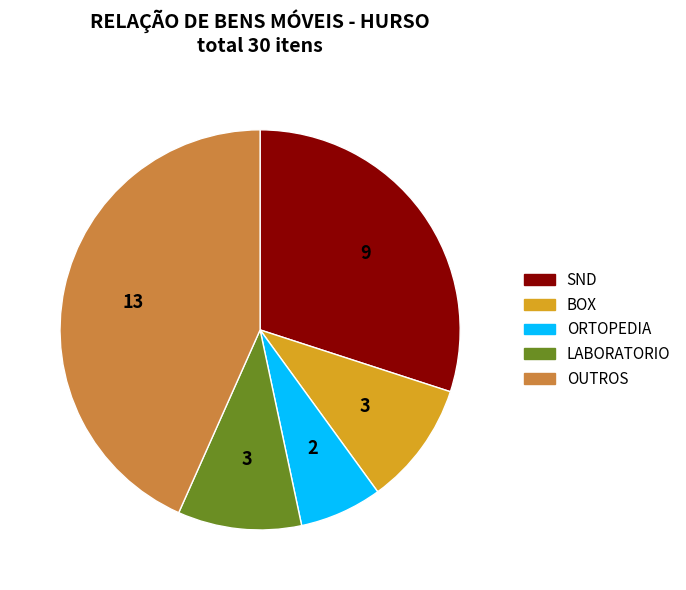

Is the sum of ORTOPEDIA and LABORATORIO greater than half?

No